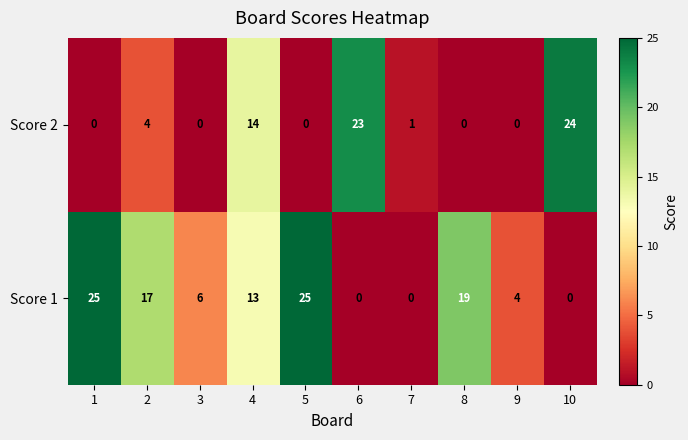

Is the value of Score 1 at 9 greater than the value of Score 2 at 1?

Yes